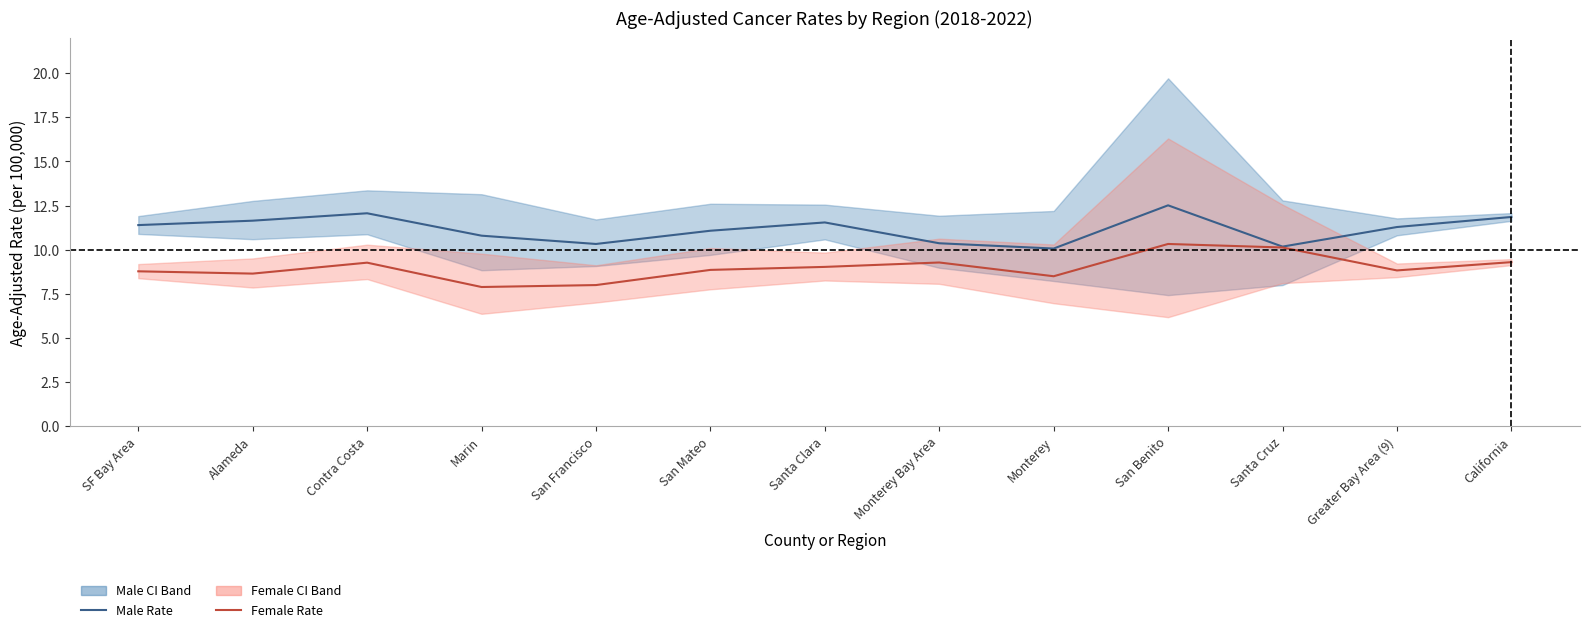

True or false: Male Rate and Female Rate cross at least once.

False